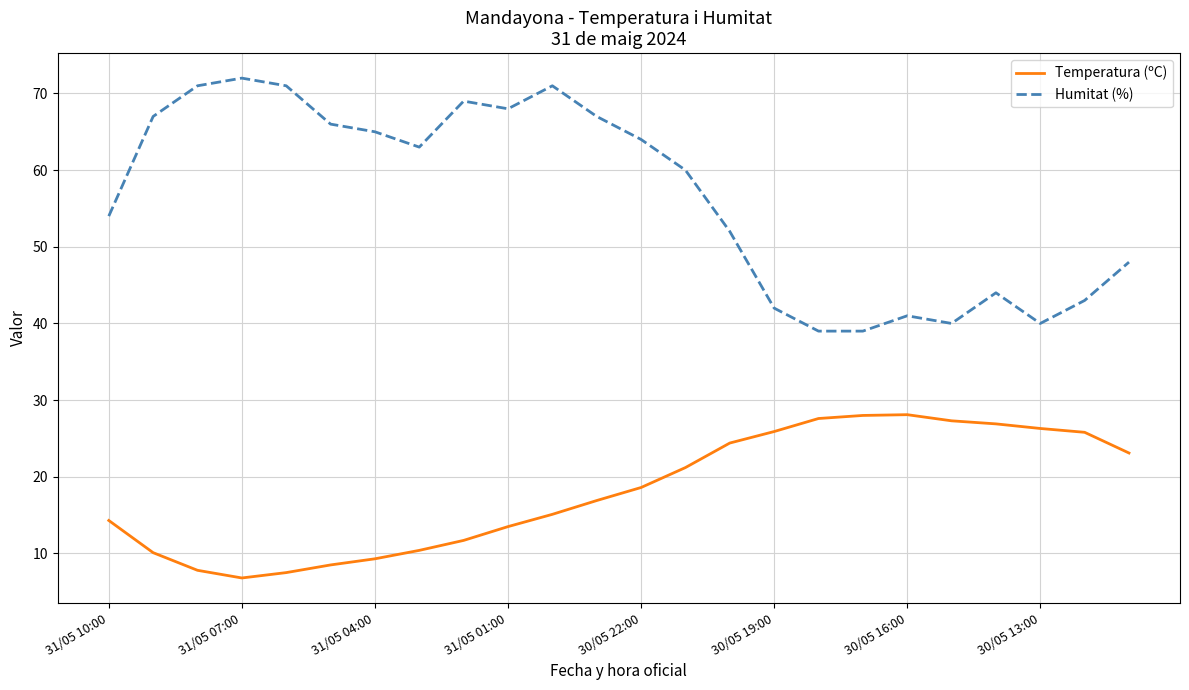

True or false: Temperatura (ºC) and Humitat (%) cross at least once.

False